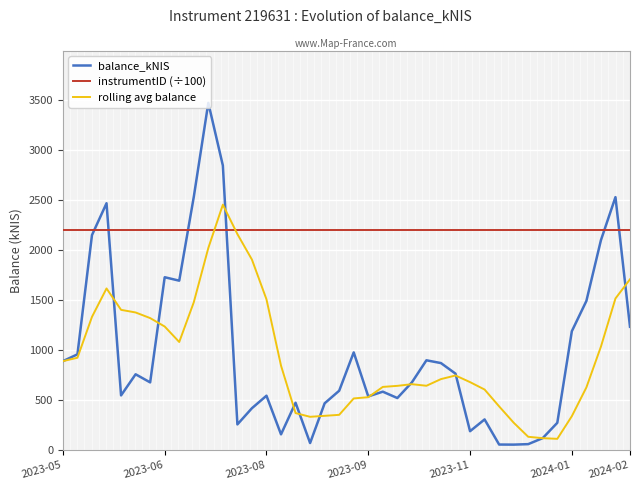

How many intersections are there between rolling avg balance and instrumentID (÷100)?

2